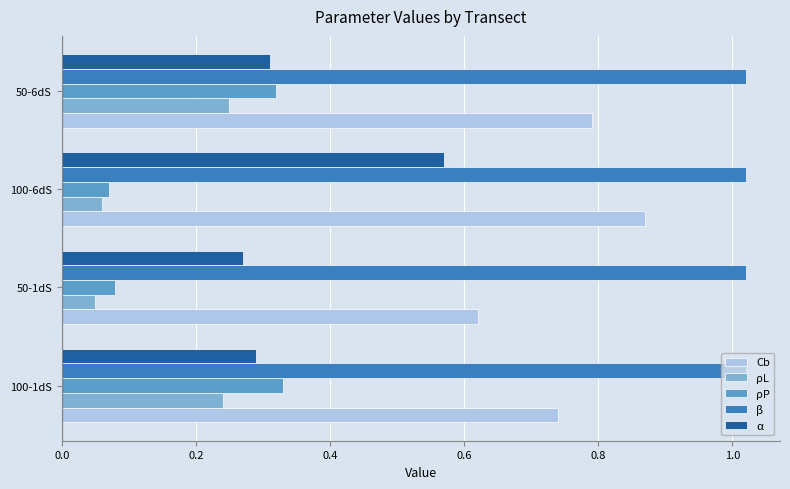

Between 100-1dS and 50-1dS, which series saw the biggest shift?

ρP